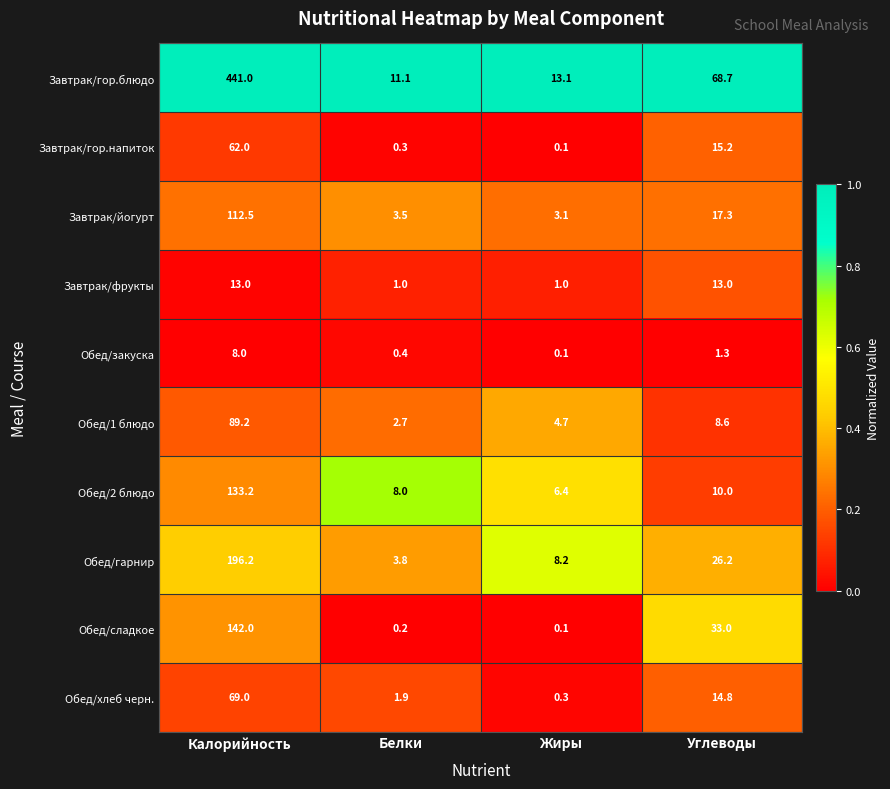

What is the maximum value for Обед/хлеб черн.?

69.0